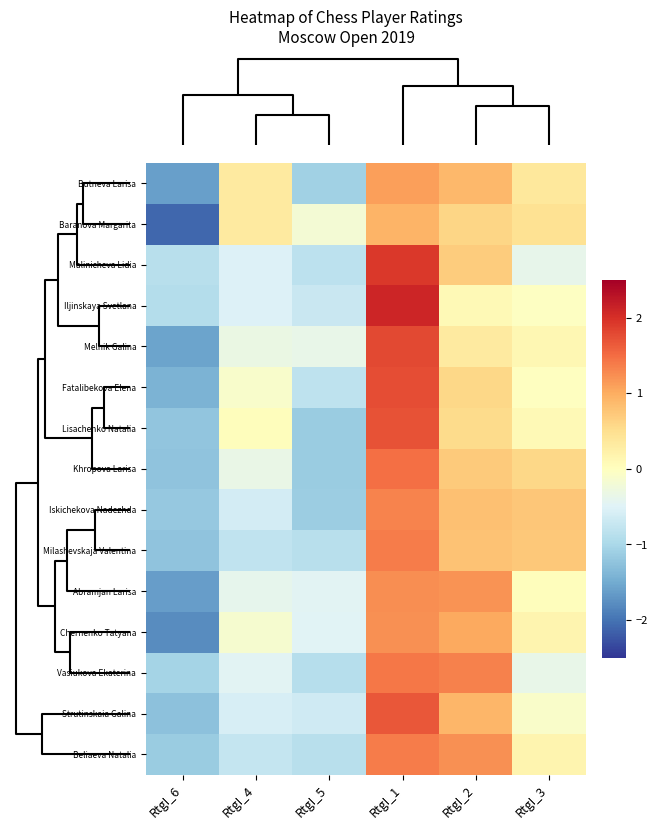

At which category does the chart reach its peak across all series?

RtgI_1